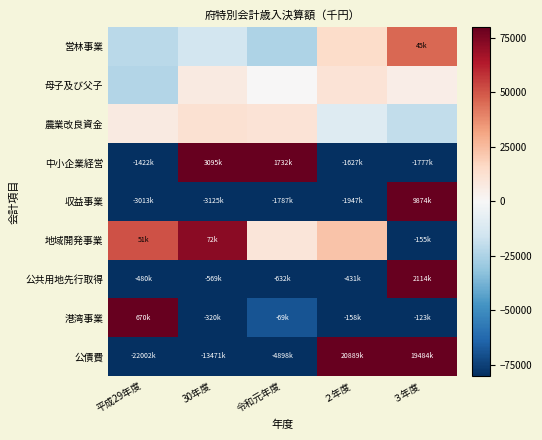

Reading left to right, what are all the values shown in this chart?

営林事業: 平成29年度=-21328.0	30年度=-14568.0	令和元年度=-24506.0	２年度=14421.0	３年度=45981.0
母子及び父子: 平成29年度=-23599.2	30年度=7100.8	令和元年度=506.8	２年度=10981.8	３年度=5009.8
農業改良資金: 平成29年度=7083.0	30年度=12451.0	令和元年度=10783.0	２年度=-10506.0	３年度=-19811.0
中小企業経営: 平成29年度=-1422387.0	30年度=3095114.0	令和元年度=1732875.0	２年度=-1627801.0	３年度=-1777801.0
収益事業: 平成29年度=-3013210.4	30年度=-3125663.4	令和元年度=-1787783.4	２年度=-1947505.4	３年度=9874162.6
地域開発事業: 平成29年度=51244.8	30年度=72023.8	令和元年度=9883.8	２年度=22512.8	３年度=-155665.2
公共用地先行取得: 平成29年度=-480629.0	30年度=-569089.0	令和元年度=-632983.0	２年度=-431602.0	３年度=2114303.0
港湾事業: 平成29年度=670817.0	30年度=-320097.0	令和元年度=-69286.0	２年度=-158008.0	３年度=-123426.0
公債費: 平成29年度=-22002956.0	30年度=-13471923.0	令和元年度=-4898856.0	２年度=20889315.0	３年度=19484420.0